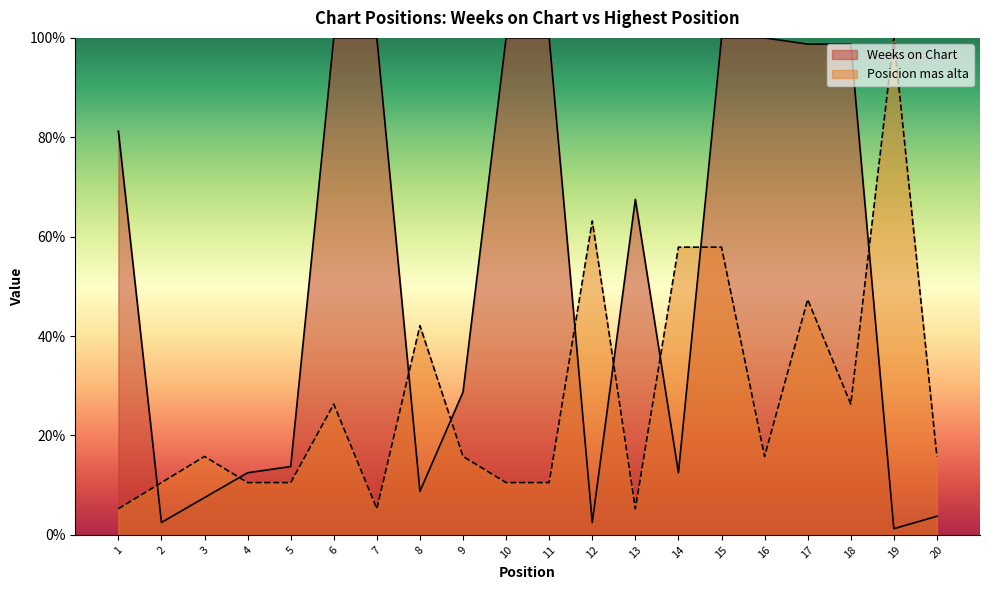

How many interior local valleys does the Posicion mas alta series have?

4